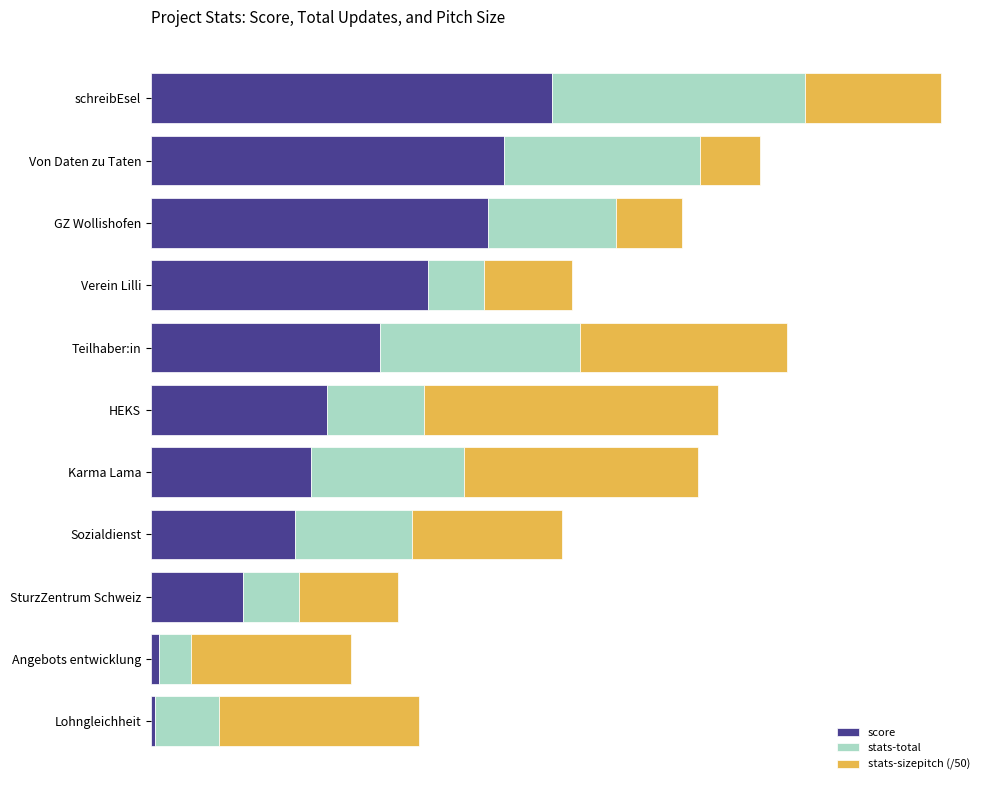

What are all the series names shown in the legend?

score, stats-total, stats-sizepitch (/50)